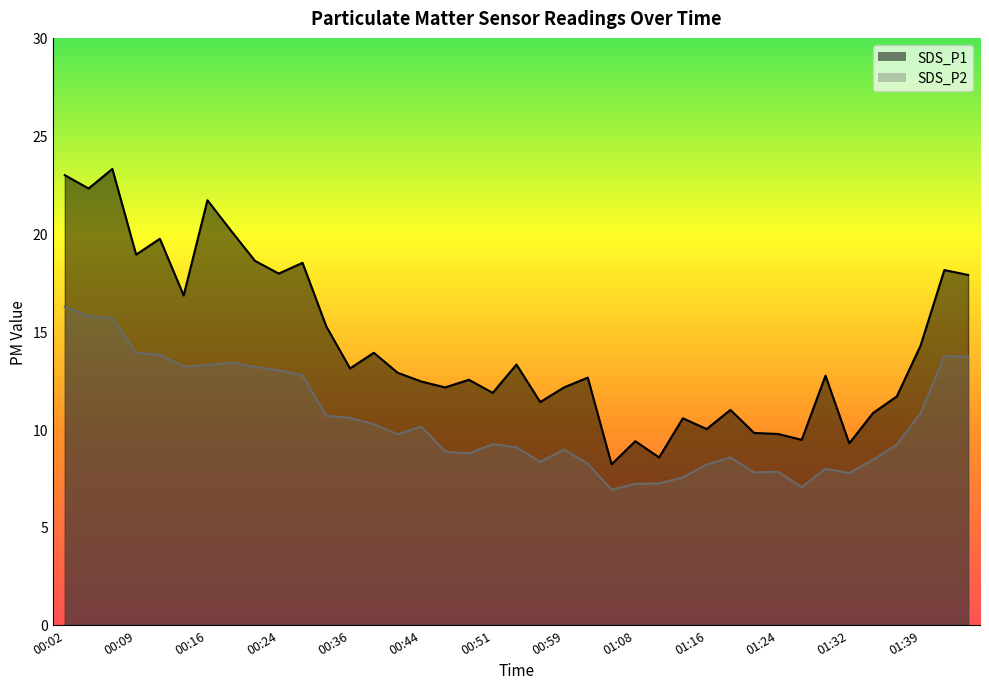

What is the difference between the SDS_P2 values at 00:44 and 01:24?

2.3